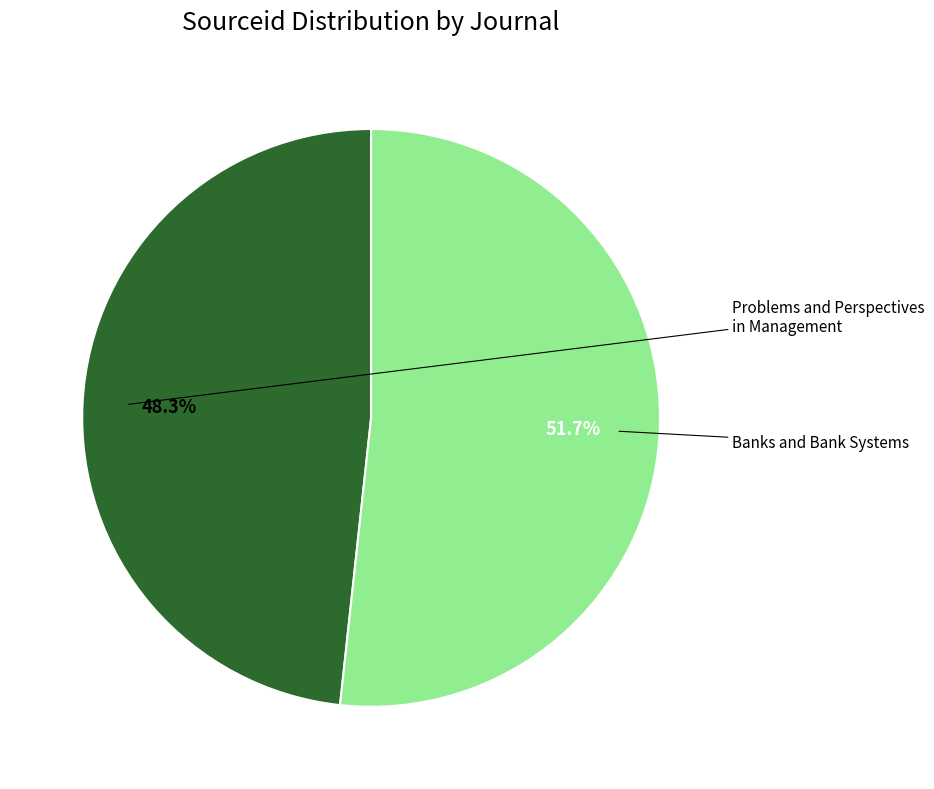

Does any single category account for the majority?

Yes